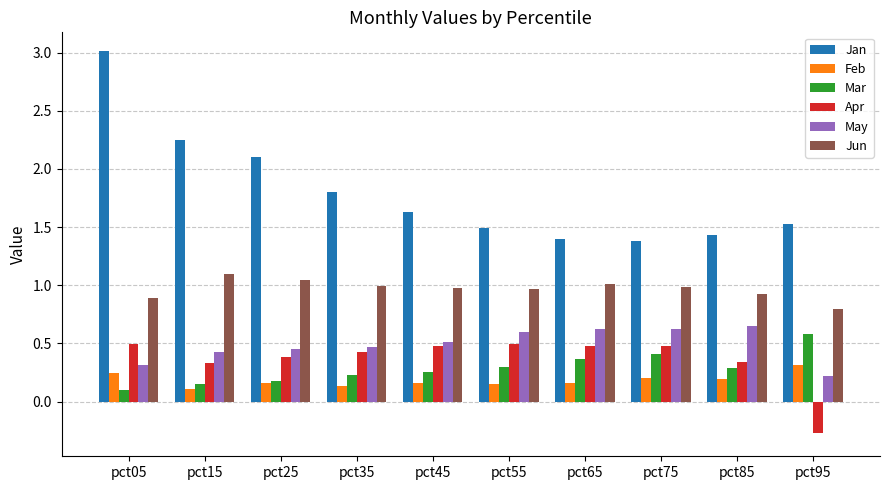

Read the Jun value at pct85.

0.9